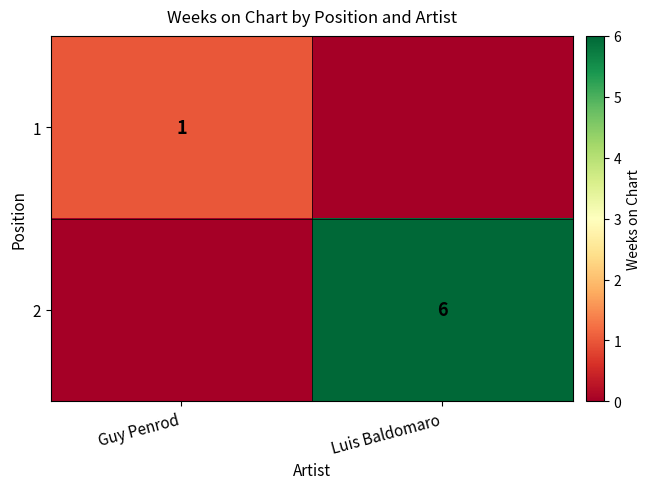

The value of 1 at Guy Penrod is 2. True or false?

False